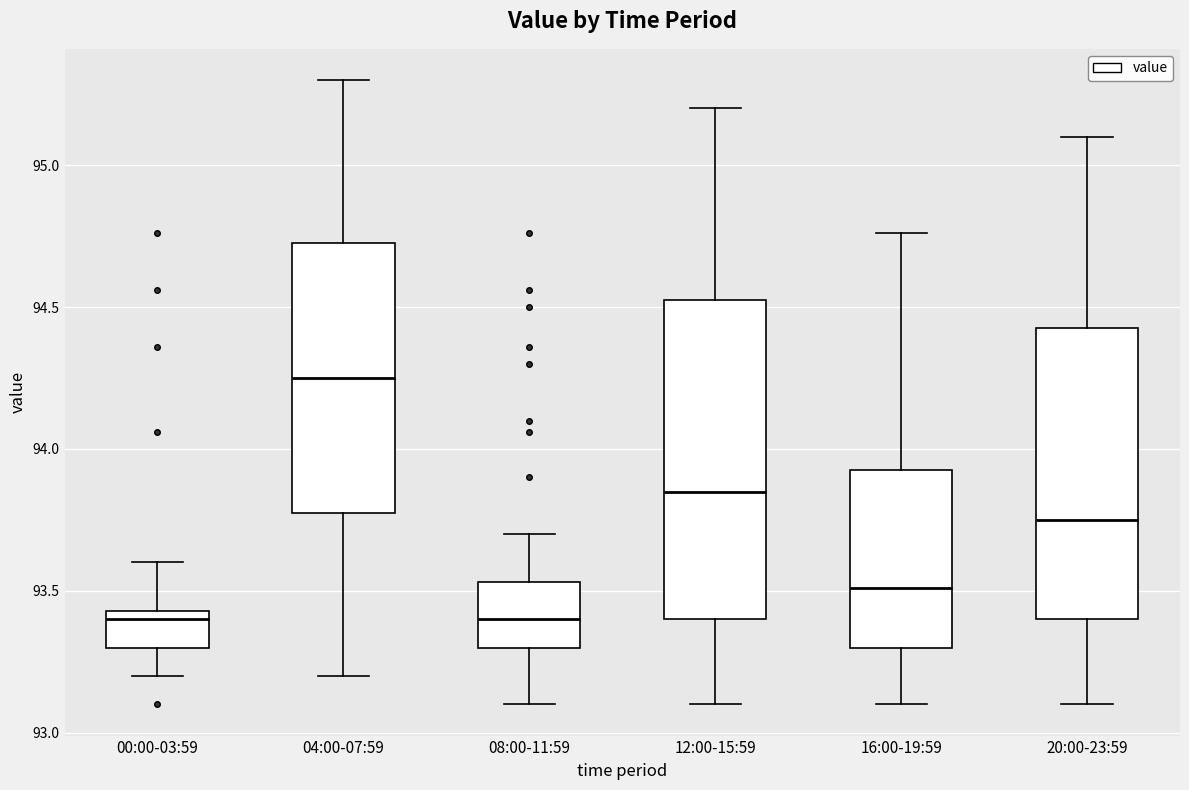

Reading left to right, transcribe this box plot: for each box, give where its median line is, the range the box spans, and where its two whiskers end, as read against the y-axis. The values are not printed on the chart, so give them approximately, as read against the axis.

00:00-03:59: median 93.40, box 93.30 to 93.45, whiskers 93.20 to 93.60
04:00-07:59: median 94.25, box 93.80 to 94.75, whiskers 93.20 to 95.30
08:00-11:59: median 93.40, box 93.30 to 93.55, whiskers 93.10 to 93.70
12:00-15:59: median 93.85, box 93.40 to 94.55, whiskers 93.10 to 95.20
16:00-19:59: median 93.50, box 93.30 to 93.95, whiskers 93.10 to 94.75
20:00-23:59: median 93.75, box 93.40 to 94.45, whiskers 93.10 to 95.10